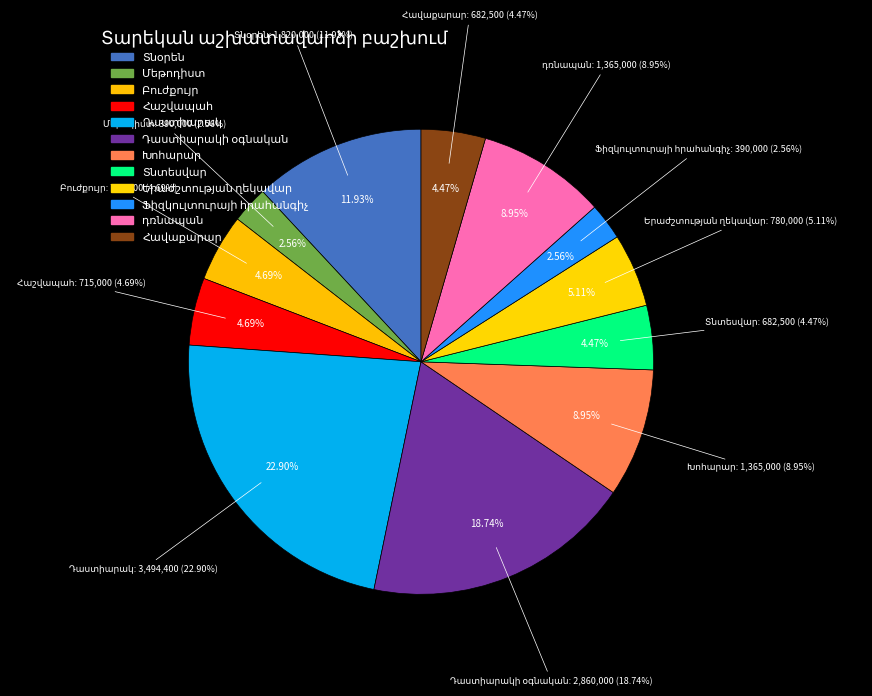

Rank the categories by value from highest to lowest.

Դաստիարակ, Դաստիարակի օգնական, Տնօրեն, Խոհարար, դռնապան, Երաժշտության ղեկավար, Բուժքույր, Հաշվապահ, Տնտեսվար, Հավաքարար, Մեթոդիստ, Ֆիզկուլտուրայի հրահանգիչ